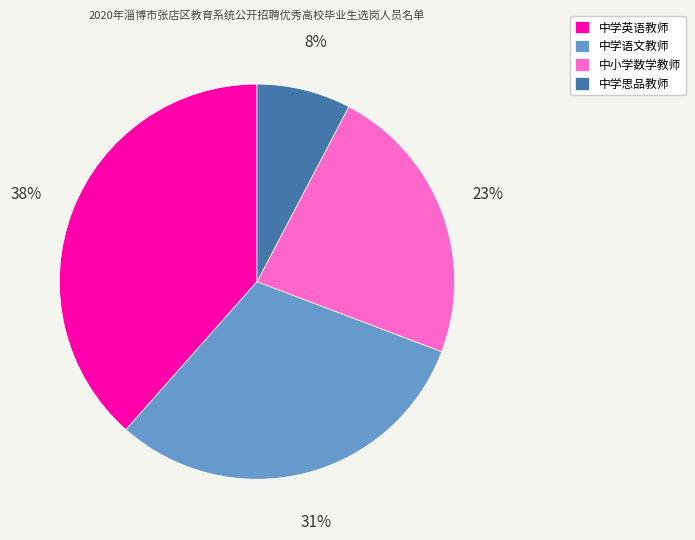

Does any single category account for the majority?

No